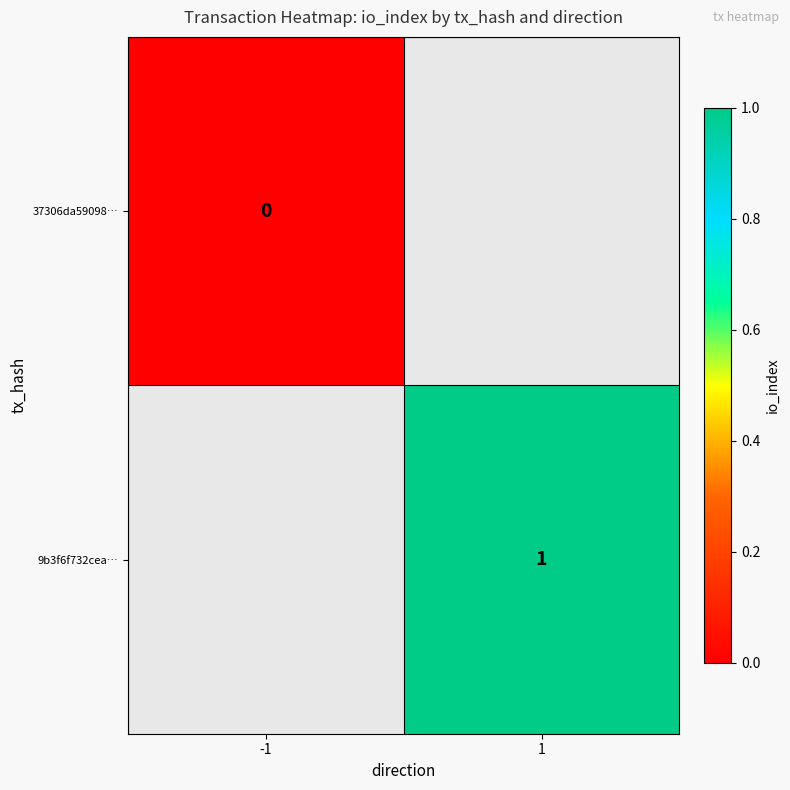

The value of 9b3f6f732cea… at 1 is 1. True or false?

True